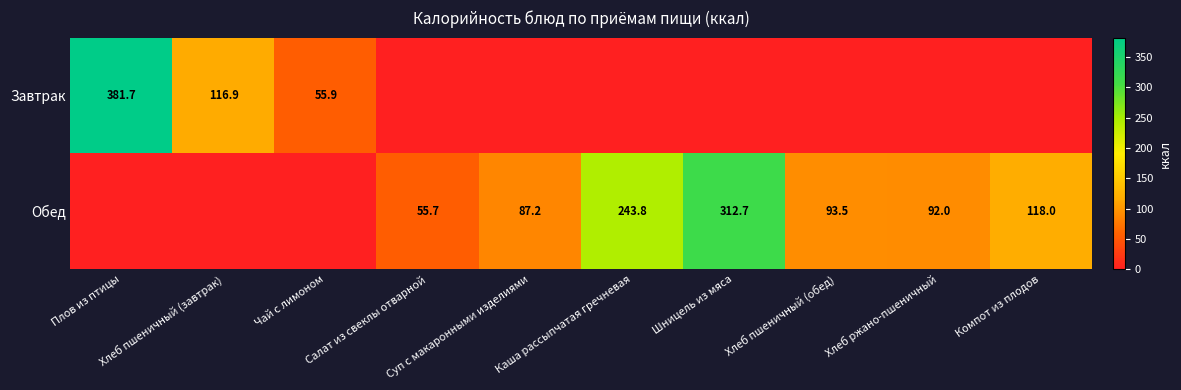

Is it true that Обед equals 61.9 at Хлеб ржано-пшеничный?

False